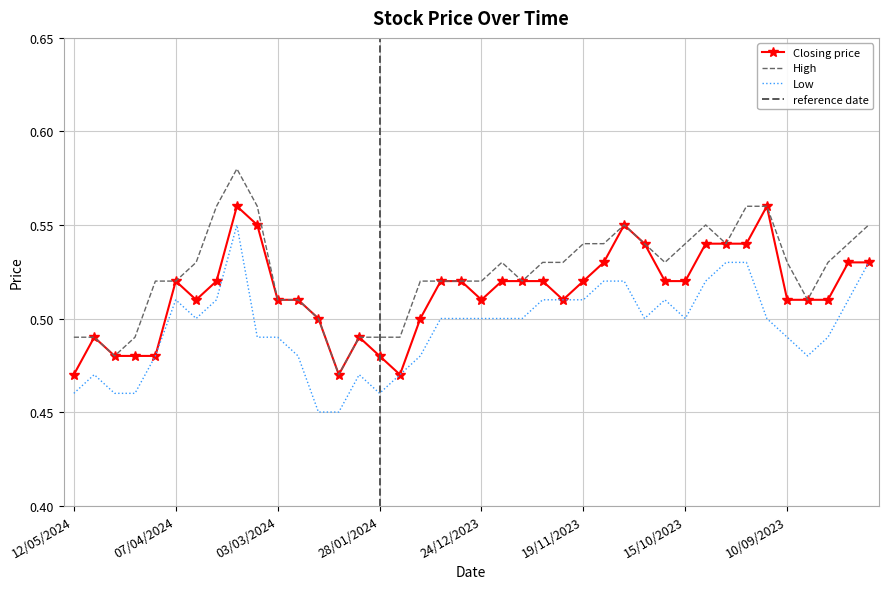

At how many categories does at least one series exceed 0?

40